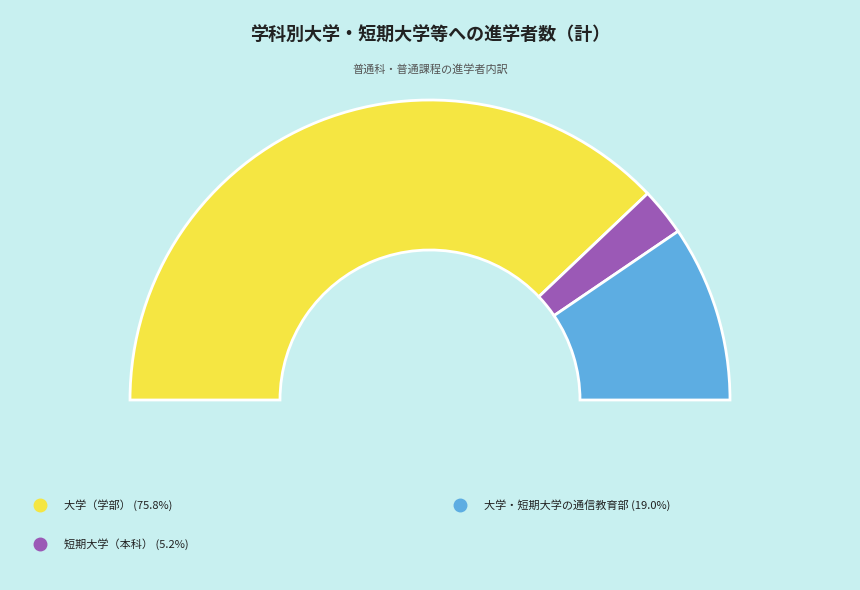

Between 大学（学部） and 大学・短期大学の通信教育部, which is larger?

大学（学部）